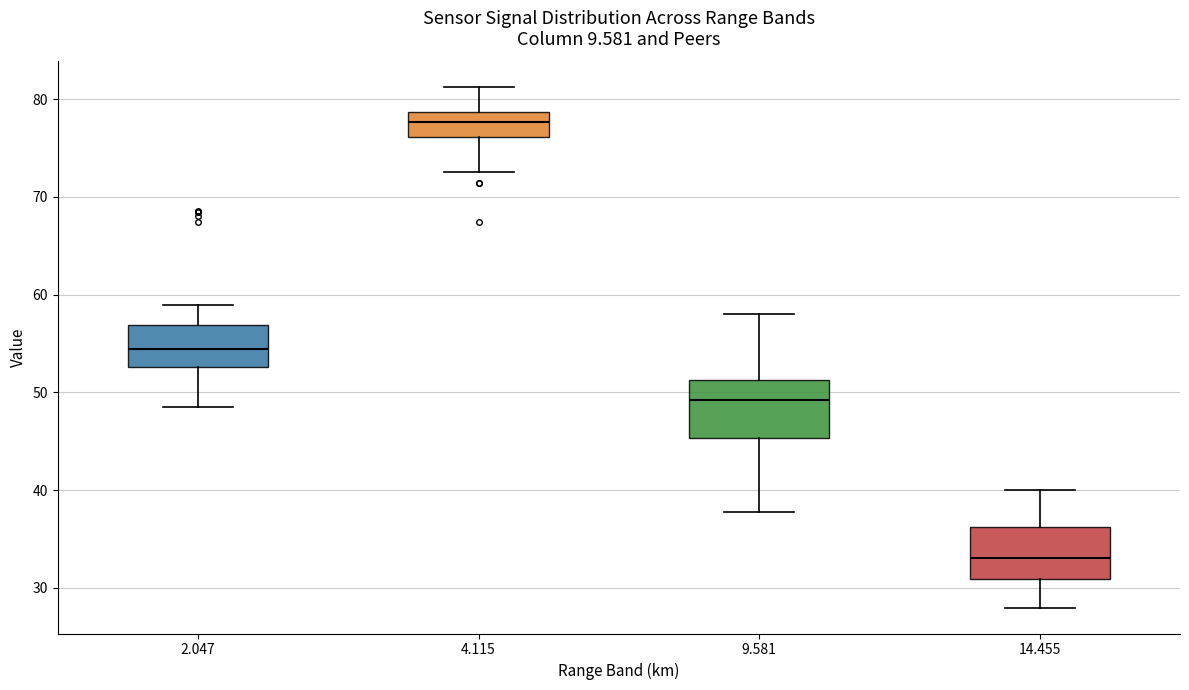

Which box has the lowest median line?

14.455